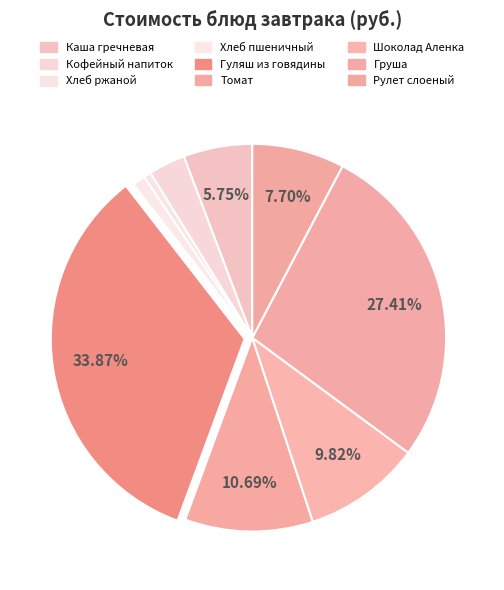

To the nearest percent, what is the difference between the largest and smallest slice percentages?

33%